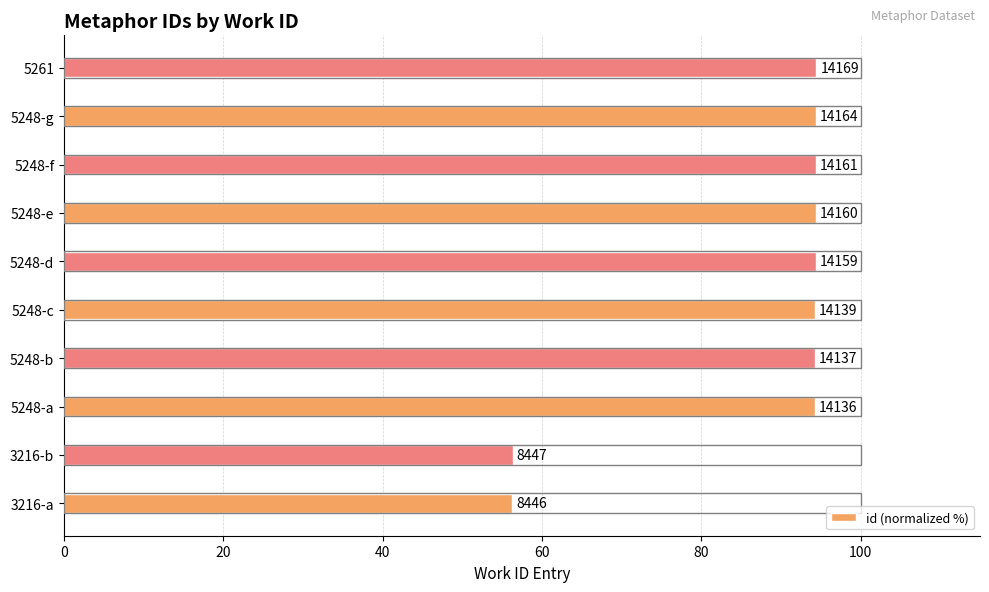

How many bars are there in total?

10